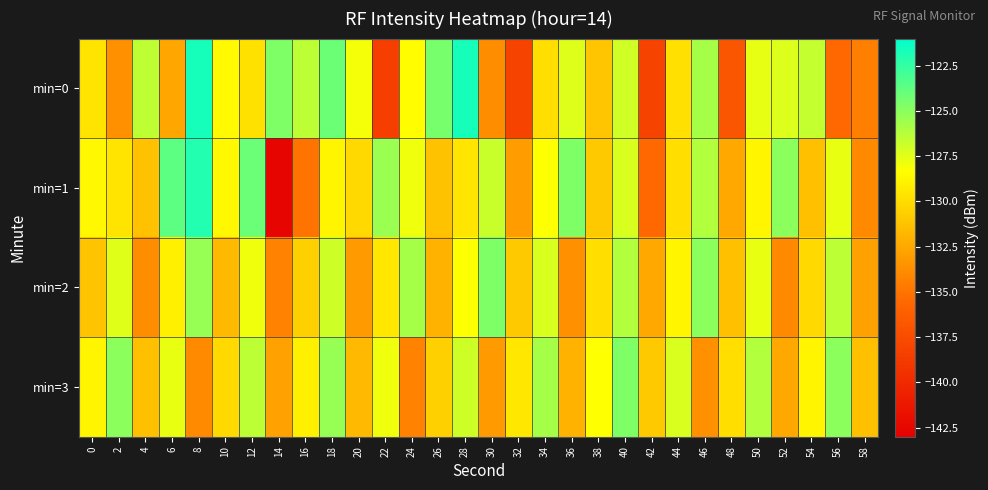

Reading left to right, extract all data points from this chart.

min=0: 0=-129.6	2=-133.6	4=-126.5	6=-132.6	8=-121.7	10=-128.5	12=-129.7	14=-124.7	16=-126.4	18=-124.1	20=-128.0	22=-138.5	24=-128.4	26=-124.5	28=-121.7	30=-133.8	32=-138.1	34=-129.9	36=-127.4	38=-131.1	40=-127.0	42=-138.1	44=-129.8	46=-125.8	48=-136.9	50=-127.6	52=-127.3	54=-126.6	56=-135.6	58=-134.4
min=1: 0=-128.7	2=-129.6	4=-131.3	6=-123.7	8=-122.0	10=-128.7	12=-124.1	14=-142.6	16=-135.0	18=-128.8	20=-130.1	22=-125.5	24=-127.9	26=-131.2	28=-129.6	30=-126.8	32=-133.0	34=-128.3	36=-124.7	38=-130.9	40=-127.2	42=-135.6	44=-129.9	46=-126.1	48=-132.5	50=-128.8	52=-125.0	54=-131.3	56=-127.7	58=-133.9
min=2: 0=-131.1	2=-127.5	4=-133.8	6=-129.0	8=-125.3	10=-131.7	12=-127.9	14=-134.2	16=-130.6	18=-126.9	20=-133.1	22=-129.5	24=-125.8	26=-132.0	28=-128.3	30=-124.7	32=-130.9	34=-127.2	36=-133.6	38=-129.9	40=-126.1	42=-132.5	44=-128.8	46=-125.0	48=-131.3	50=-127.7	52=-133.9	54=-130.1	56=-126.5	58=-132.8
min=3: 0=-128.8	2=-125.0	4=-131.3	6=-127.7	8=-133.9	10=-130.1	12=-126.5	14=-132.8	16=-129.0	18=-125.3	20=-131.7	22=-127.9	24=-134.2	26=-130.6	28=-126.9	30=-133.1	32=-129.5	34=-125.8	36=-132.0	38=-128.3	40=-124.7	42=-130.9	44=-127.2	46=-133.6	48=-129.9	50=-126.1	52=-132.5	54=-128.8	56=-125.0	58=-131.3